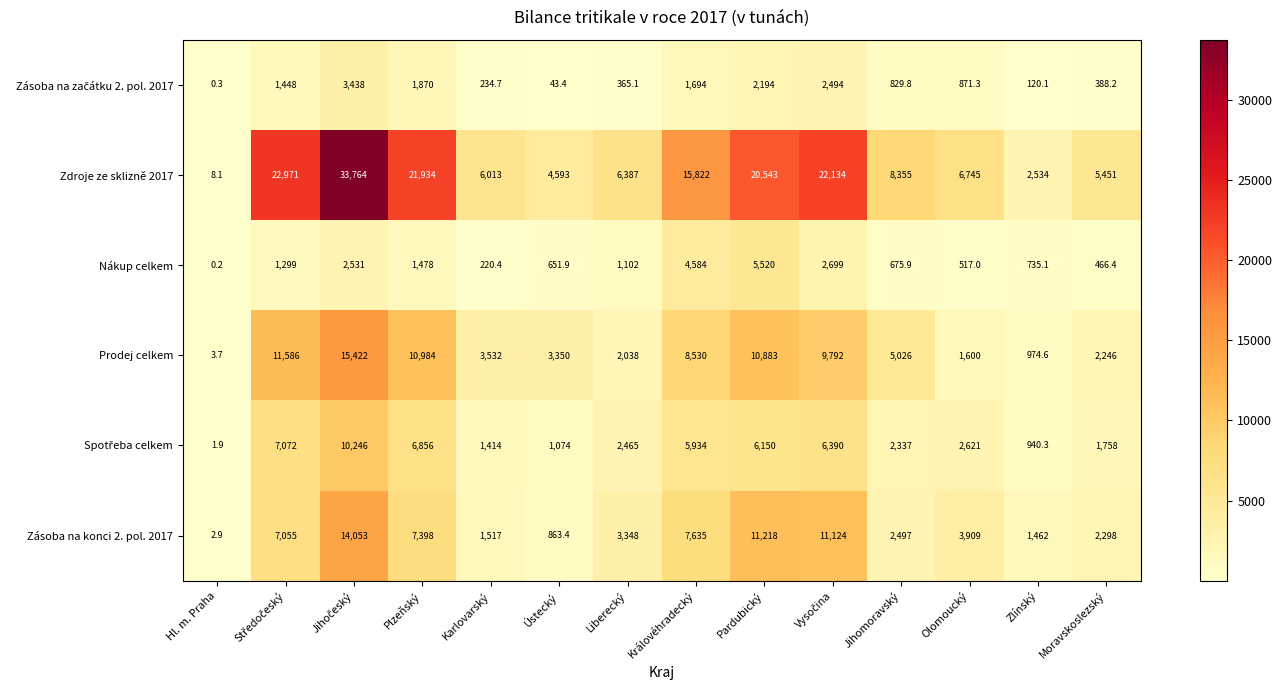

What is the average value of the Nákup celkem series?

1605.7